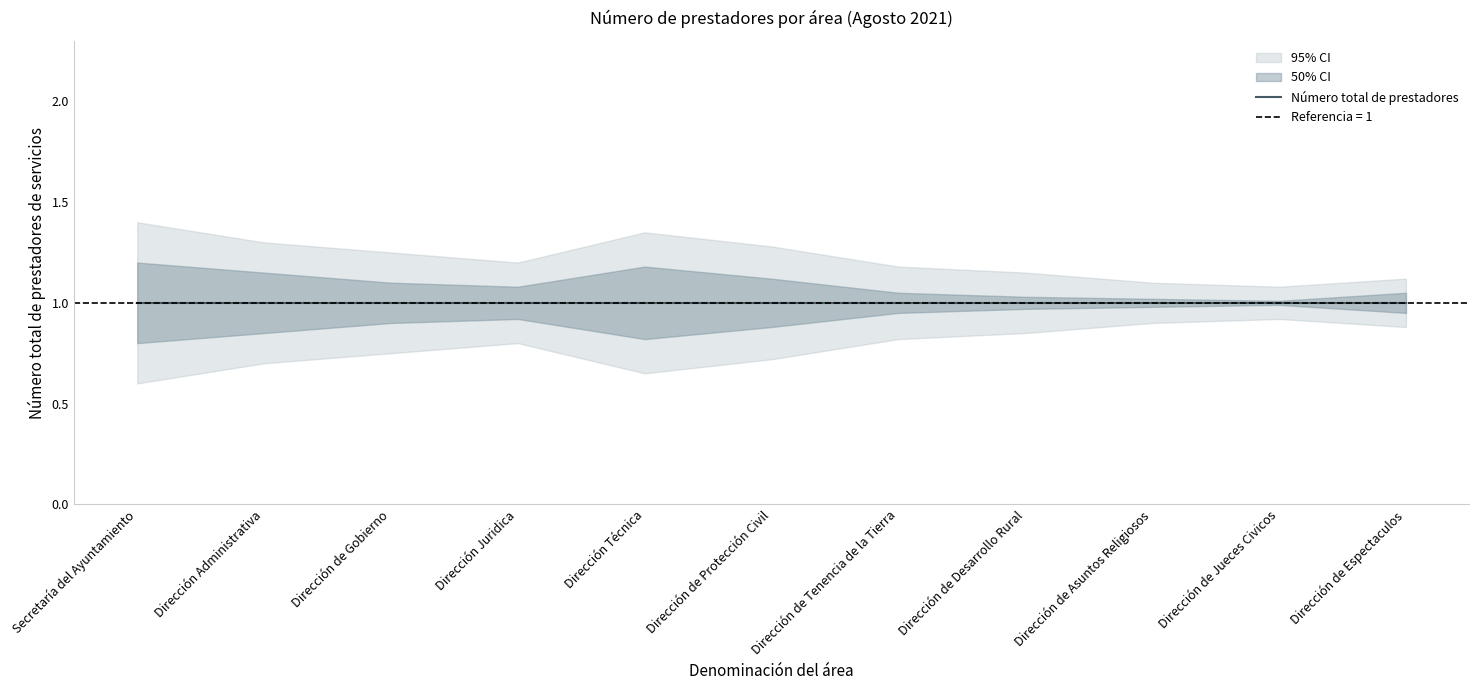

True or false: Número total de prestadores has more than 1 interior local peaks.

False